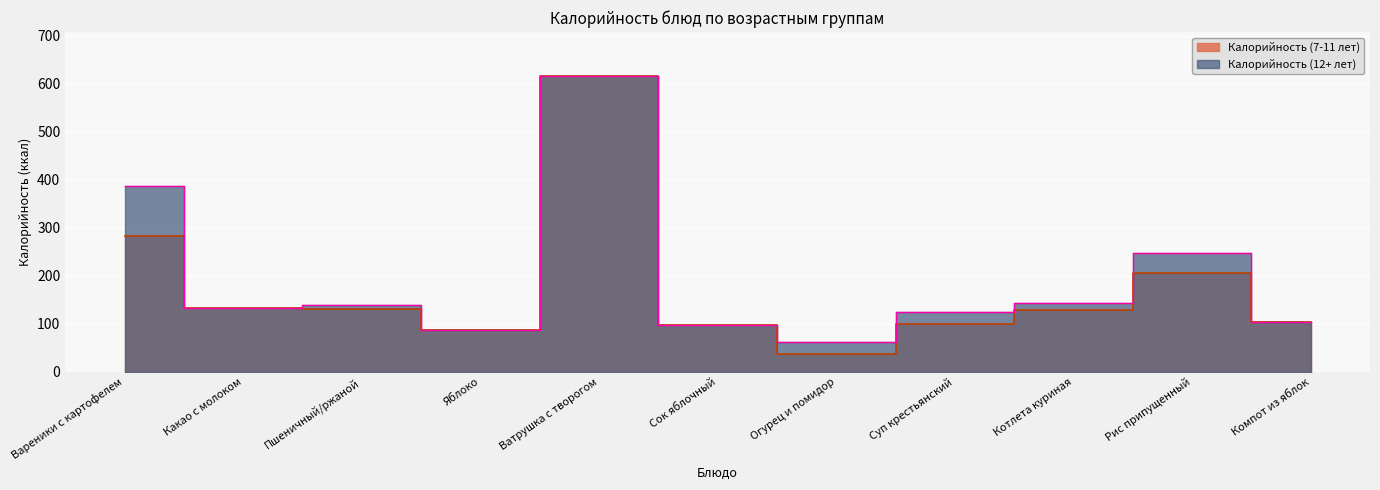

The Калорийность (7-11 лет) series shows 615.0 at Ватрушка с творогом. True or false?

True